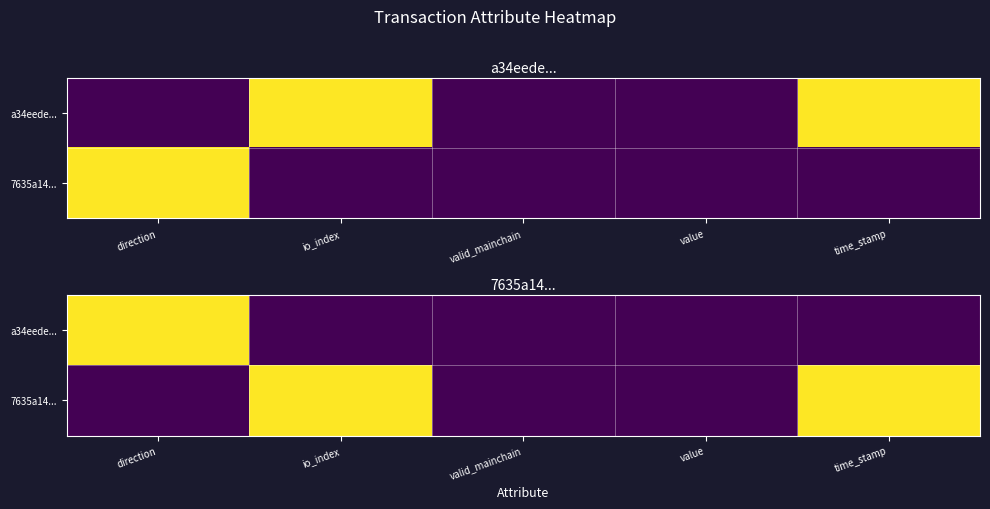

The value of 7635a14... at direction is -1. True or false?

False